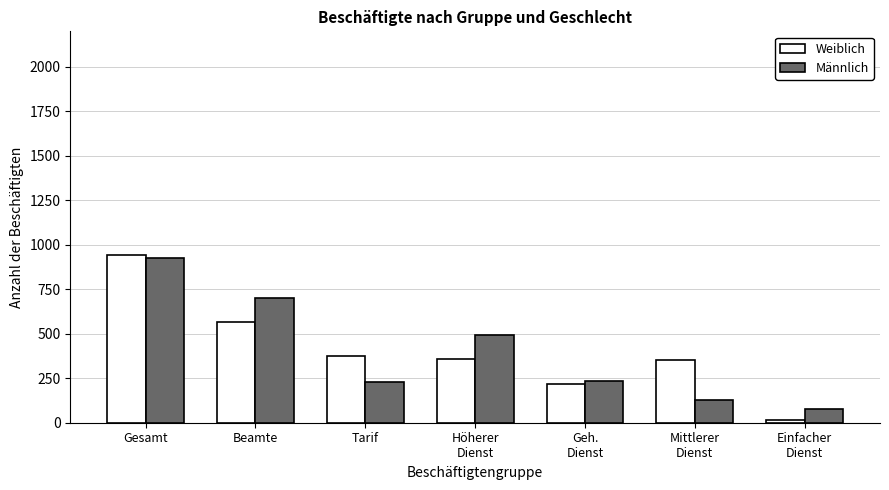

What is the difference between the second highest and second lowest values in the Weiblich series?

351